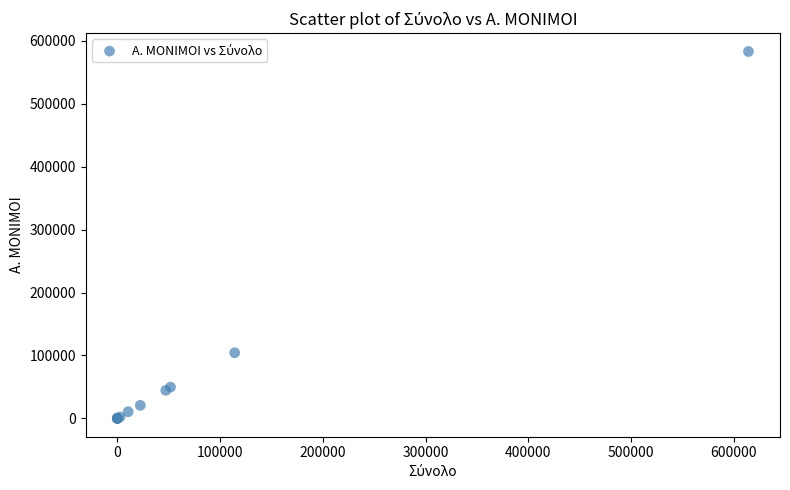

What Y value in the scatter plot is closest to 291595?

104298.1